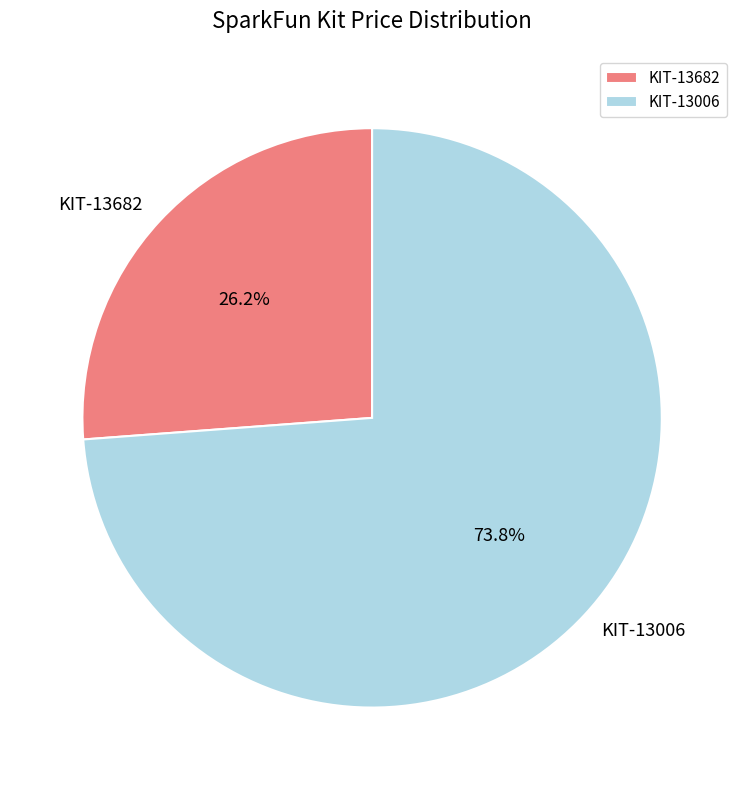

Is KIT-13006 the majority of the pie?

Yes